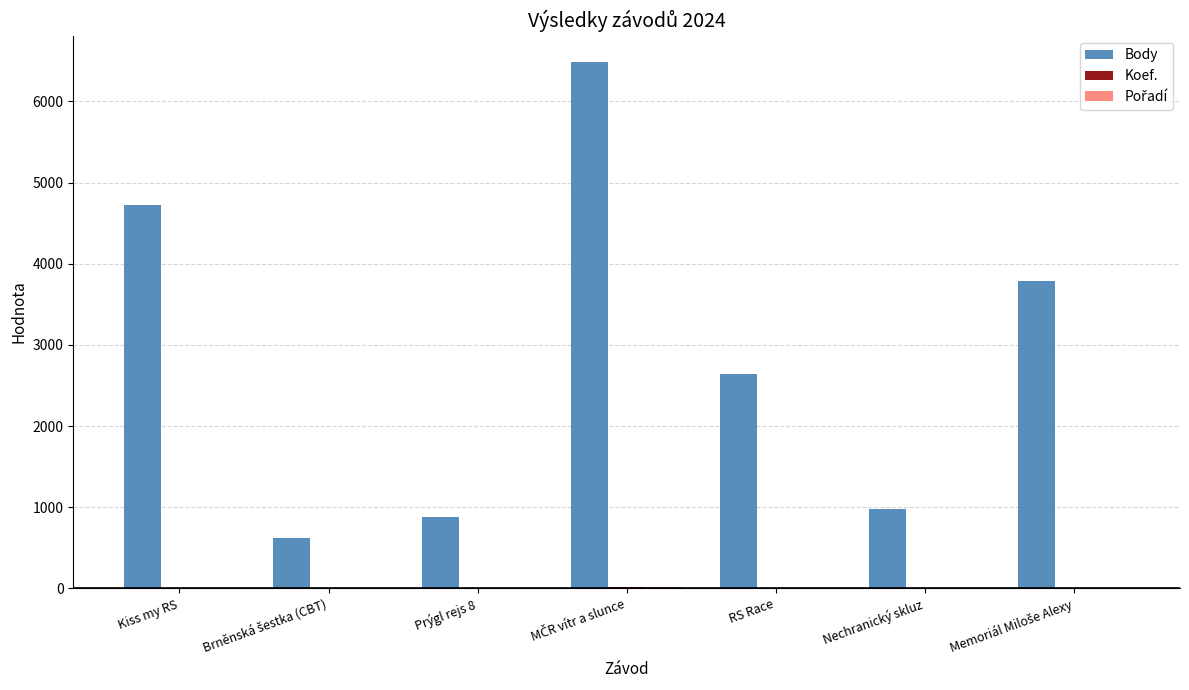

Which series changed the most between Kiss my RS and Prýgl rejs 8?

Body